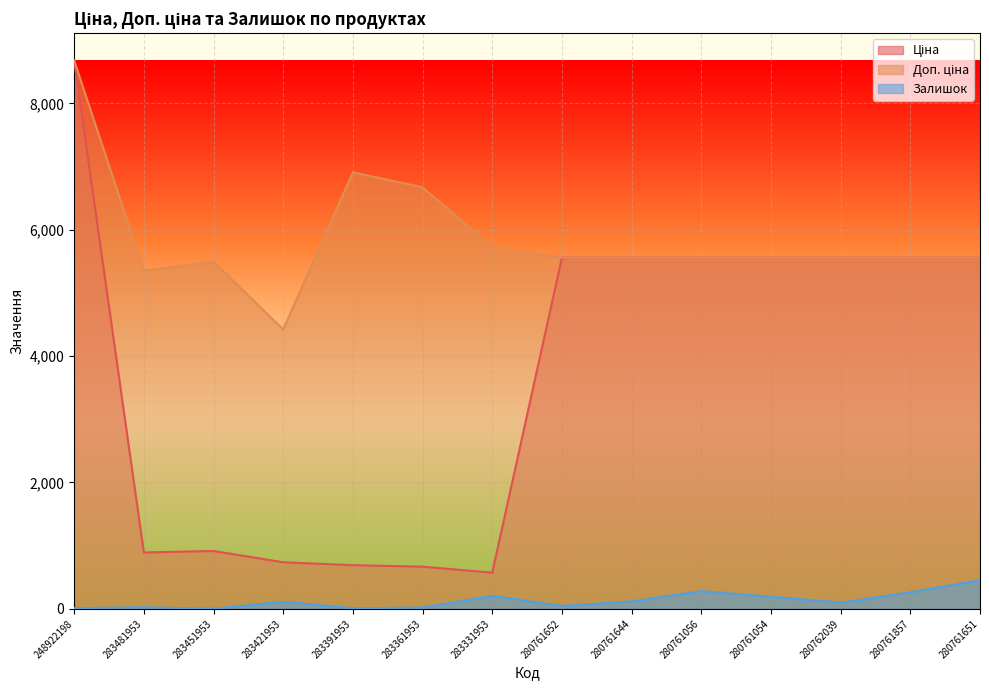

Where is Доп. ціна nearest to the value 6551?

283361953